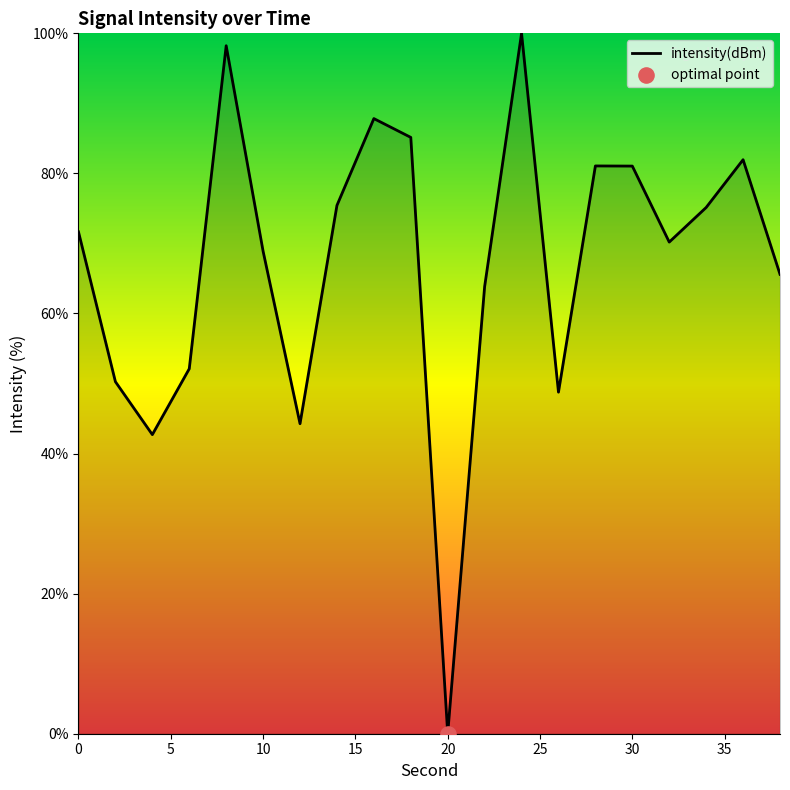

What is the maximum value shown in the chart?

100.0